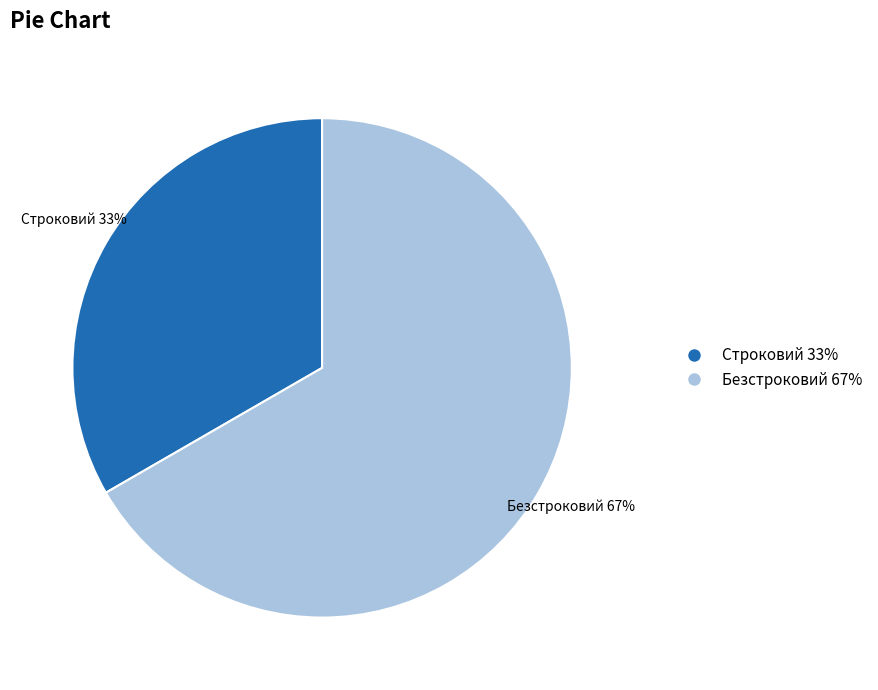

Which slice is the largest?

Безстроковий